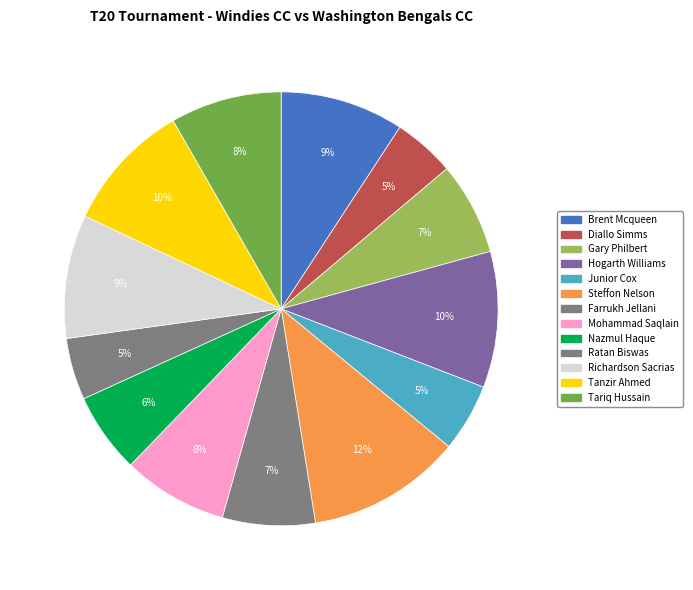

What percentage is the Brent Mcqueen slice, to the nearest percent?

9%